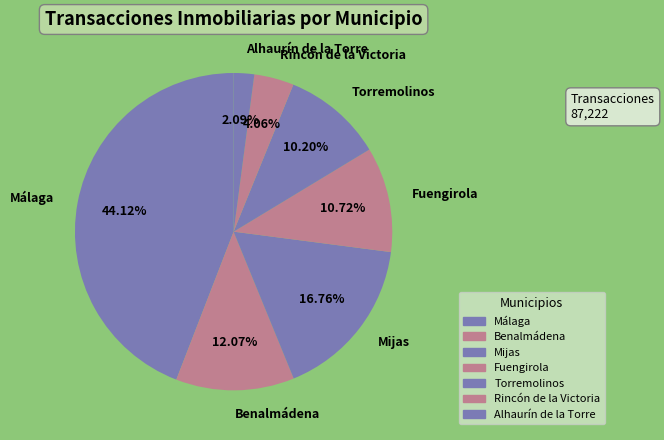

What is the largest slice in the pie chart?

Málaga